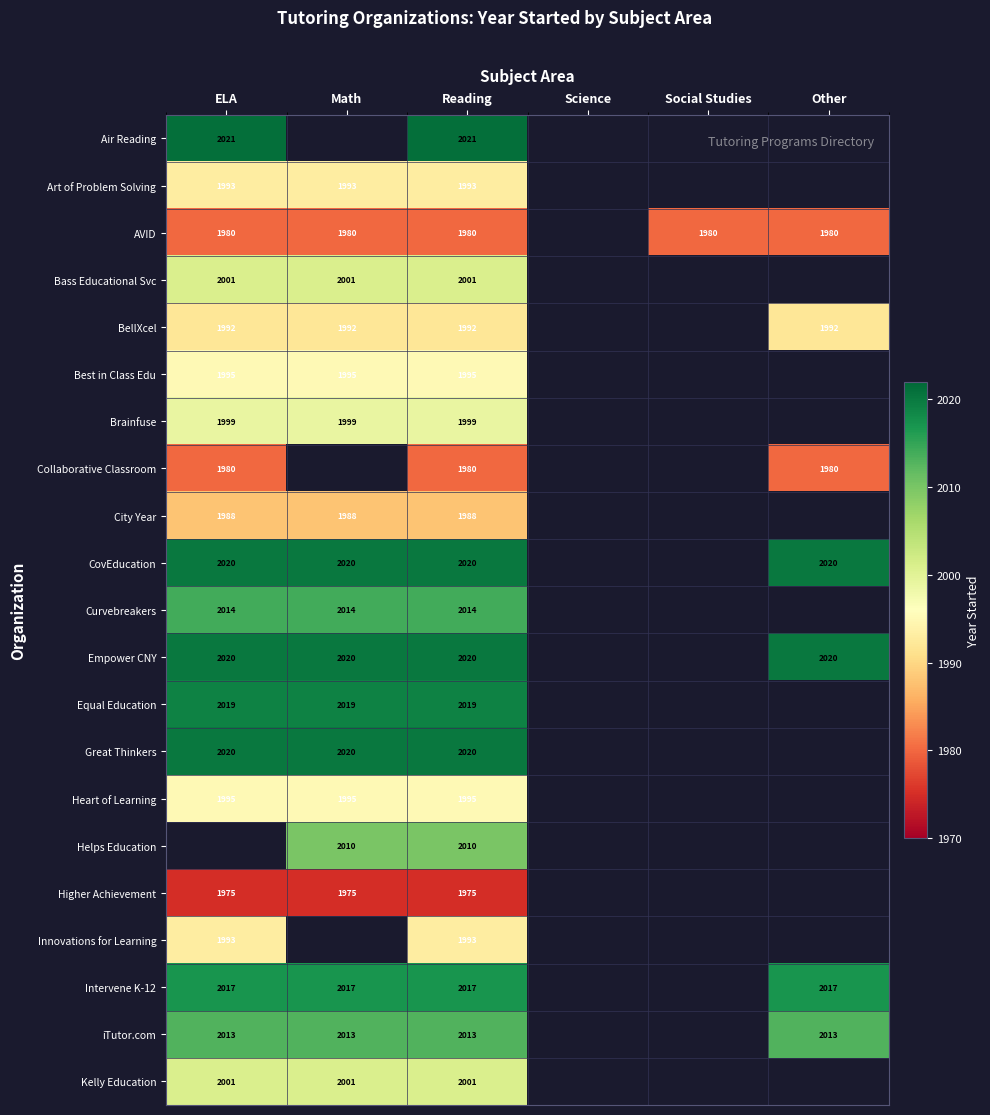

The Art of Problem Solving series shows 1295 at Math. True or false?

False